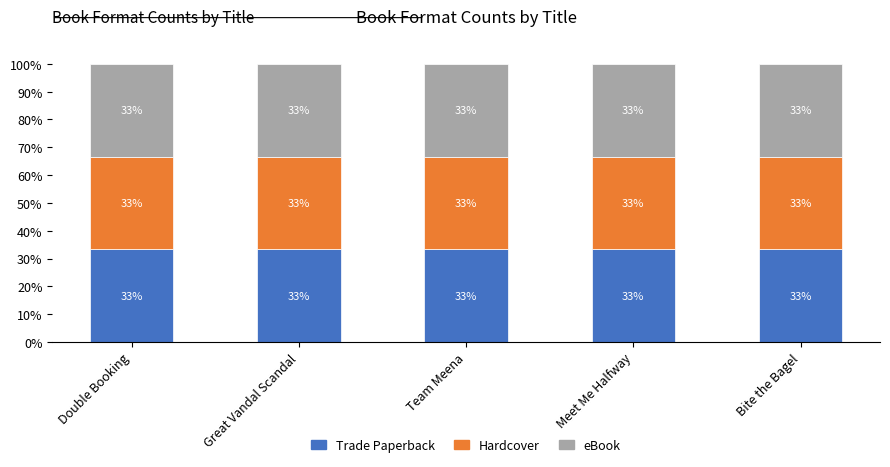

Where is Trade Paperback nearest to the value 196299969?

Great Vandal Scandal